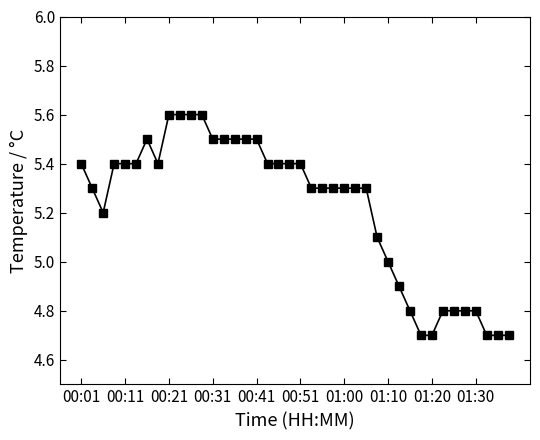

What is the value of the 5th point from the left?

5.4